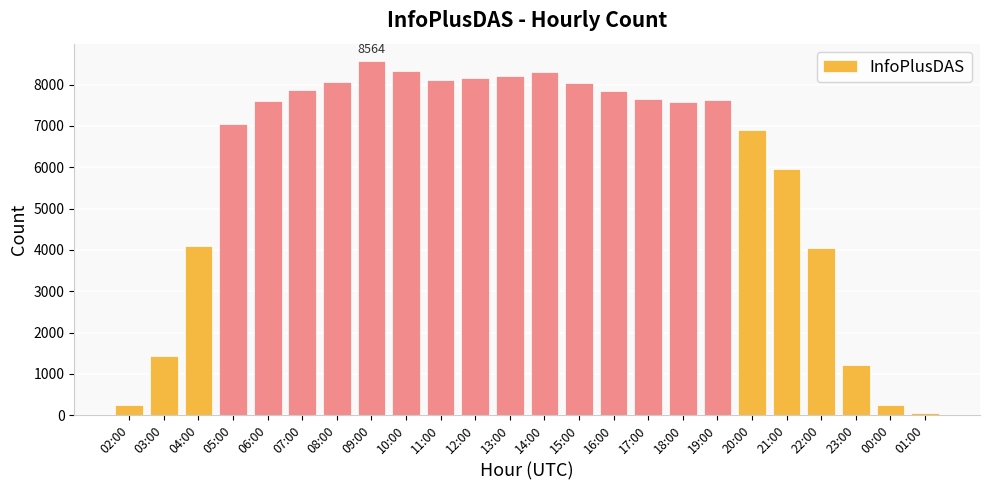

What is the smallest value displayed?

56